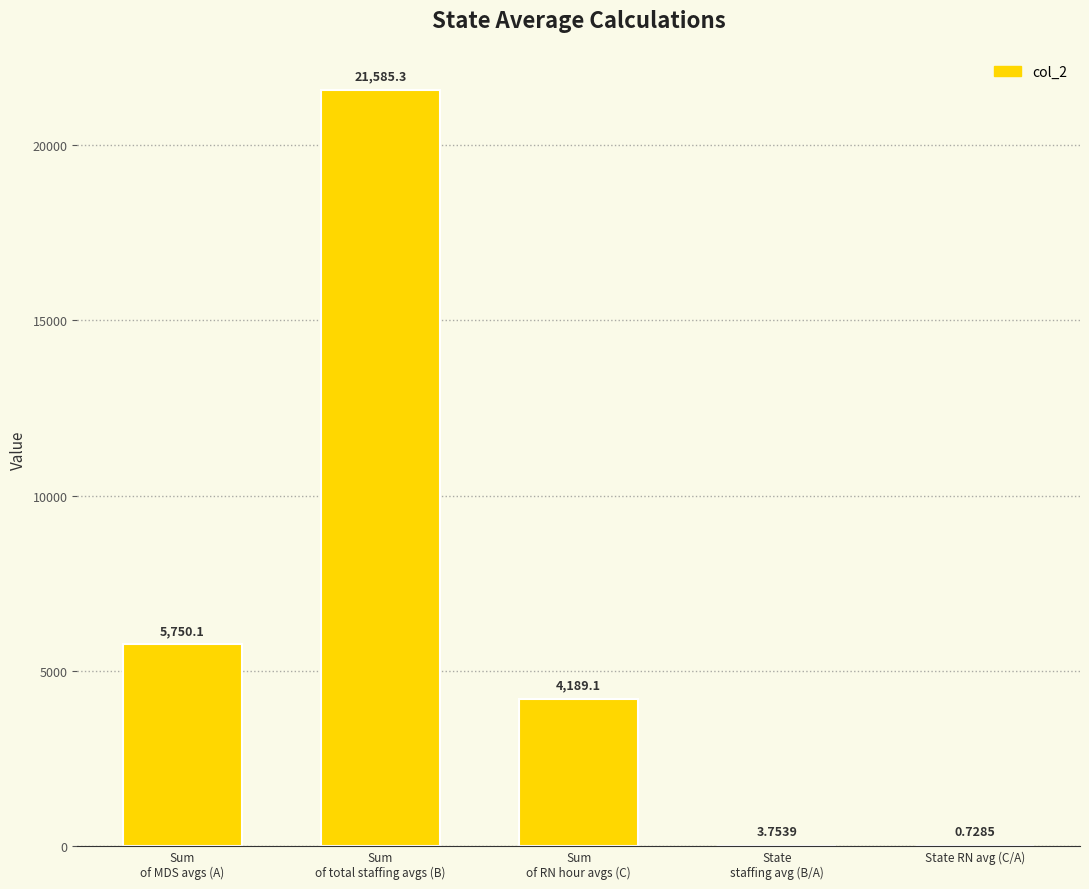

What is the change in value from Sum
of total staffing avgs (B) to State RN avg (C/A)?

-21584.6